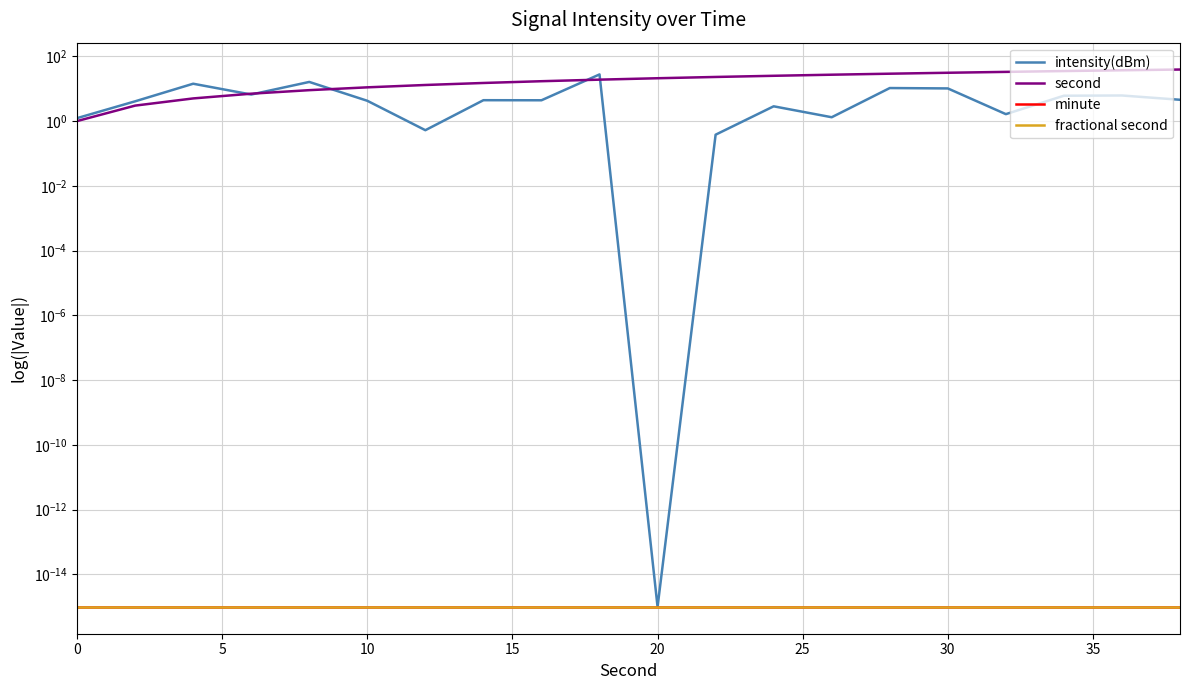

What are all the series names shown in the legend?

intensity(dBm), second, minute, fractional second